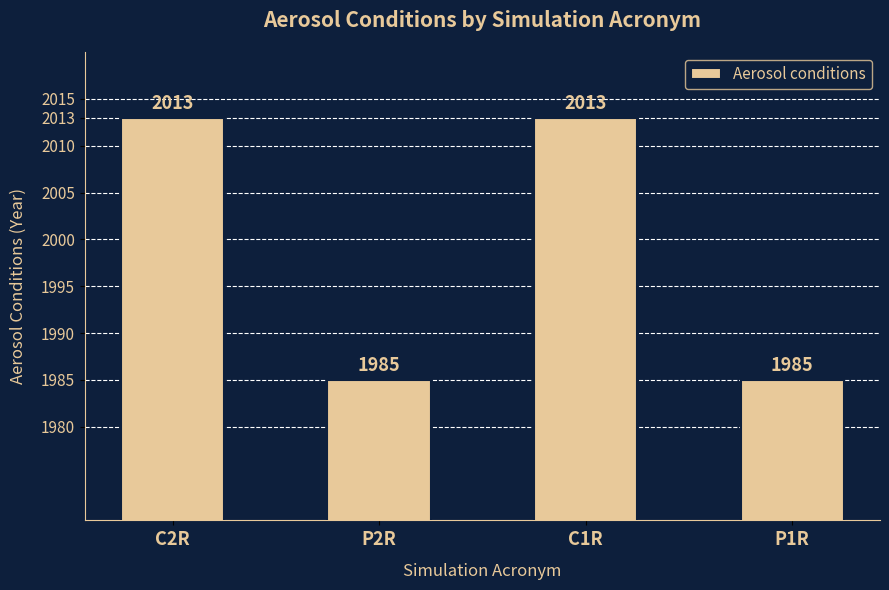

What is the label of the 2nd bar from the left?

P2R